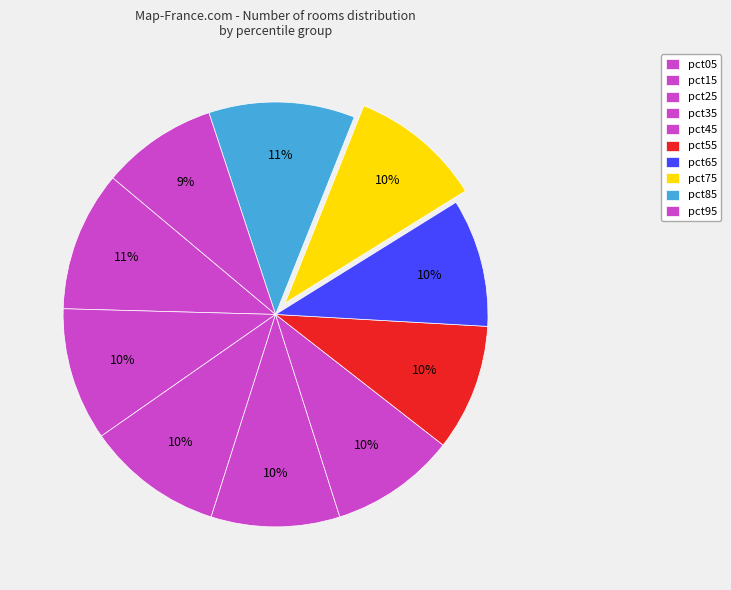

To the nearest percent, what portion does pct15 represent?

10%